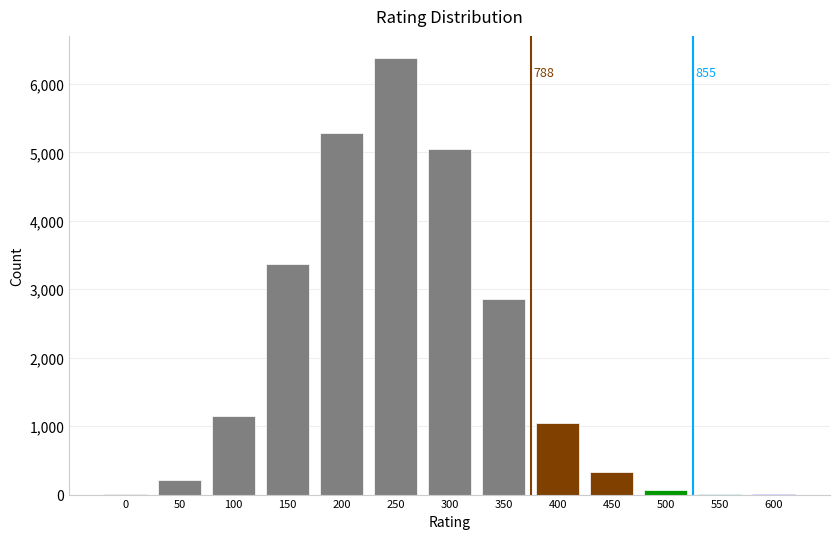

At which category does the chart reach its peak across all series?

250